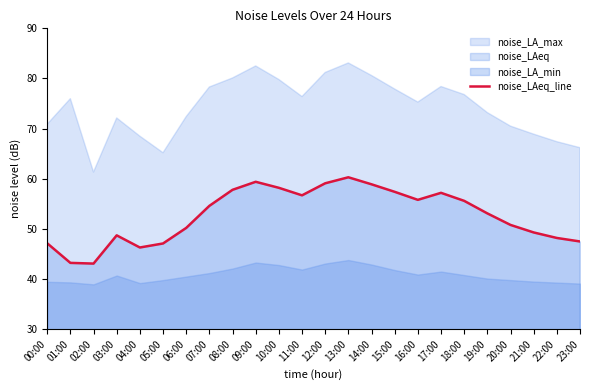

How many categories are shown in the chart?

24